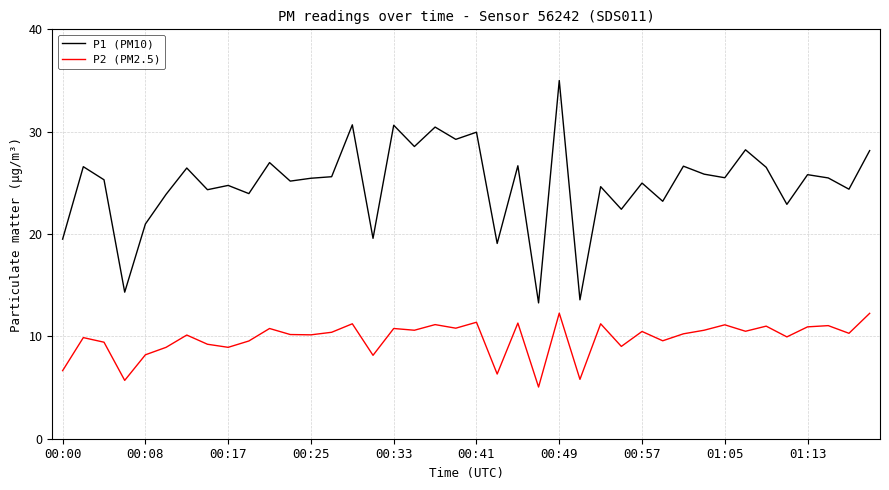

Which series has the largest total across all categories?

P1 (PM10)